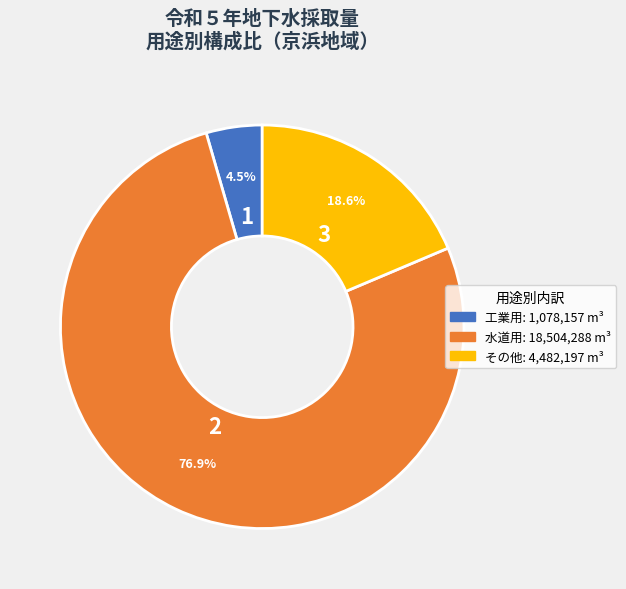

Does any single category account for the majority?

Yes